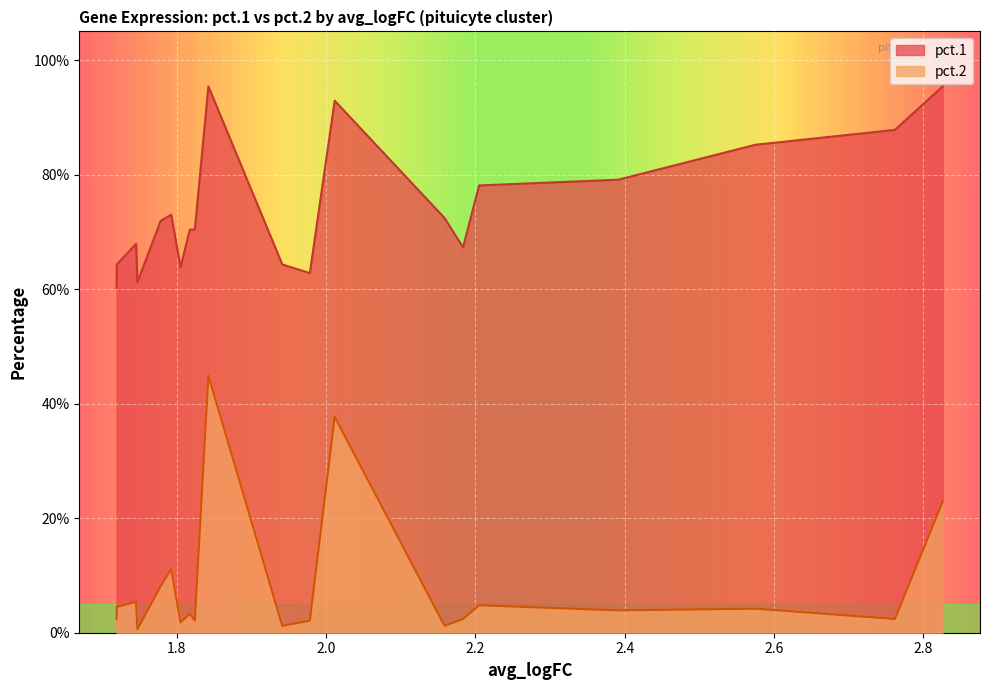

What is the maximum value shown in the chart?

1.0